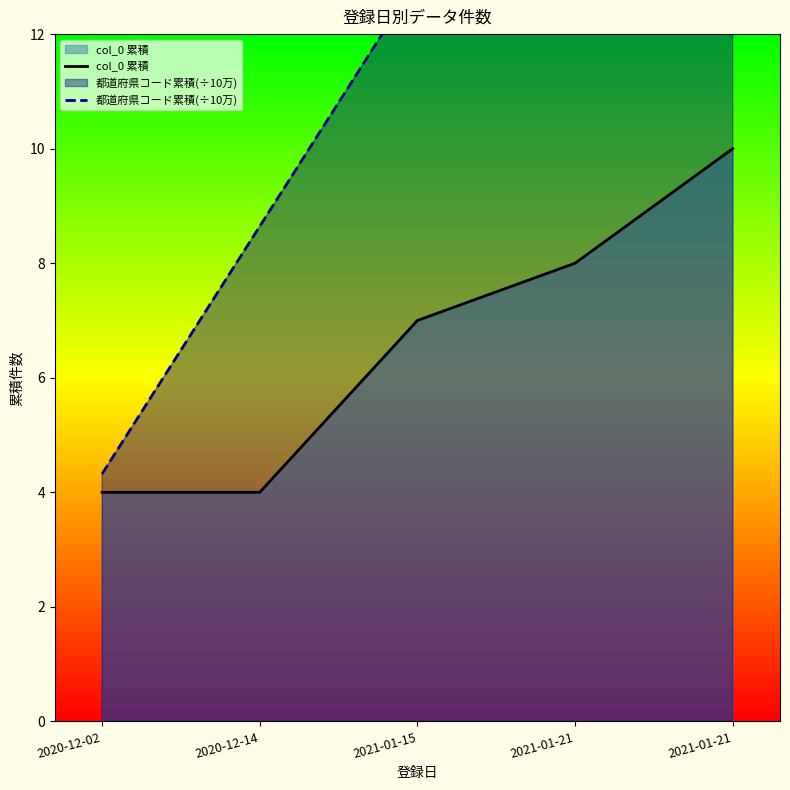

What is the sum of all 都道府県コード累積(÷10万) values?

64.8